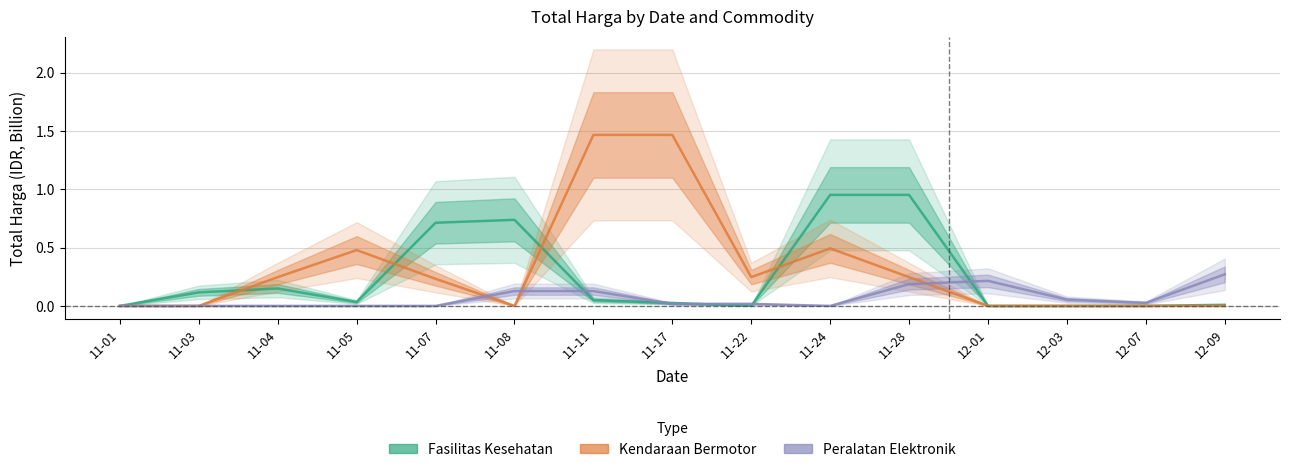

Reading left to right, what are all the values shown in this chart?

Fasilitas Kesehatan: 0.0	0.1	0.1	0.0	0.7	0.7	0.0	0.0	0.0	1.0	1.0	0.0	0.0	0.0	0.0
Kendaraan Bermotor: 0.0	0.0	0.2	0.5	0.2	0.0	1.5	1.5	0.2	0.5	0.2	0.0	0.0	0.0	0.0
Peralatan Elektronik: 0.0	0.0	0.0	0.0	0.0	0.1	0.1	0.0	0.0	0.0	0.2	0.2	0.1	0.0	0.3